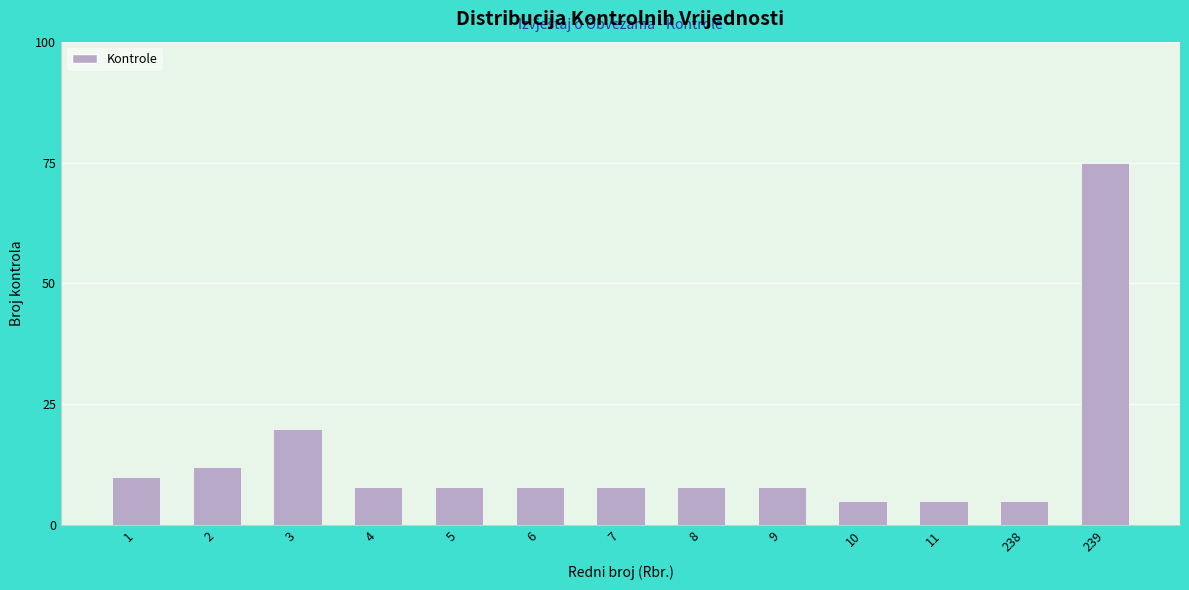

Reading right to left, transcribe all the data shown in this chart.

75	5	5	5	8	8	8	8	8	8	20	12	10